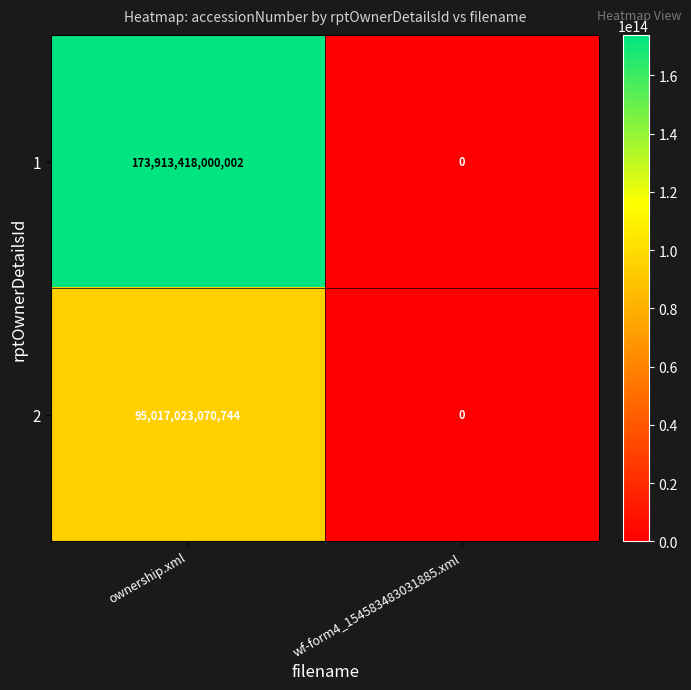

Which series changed the most between ownership.xml and wf-form4_154583483031885.xml?

1